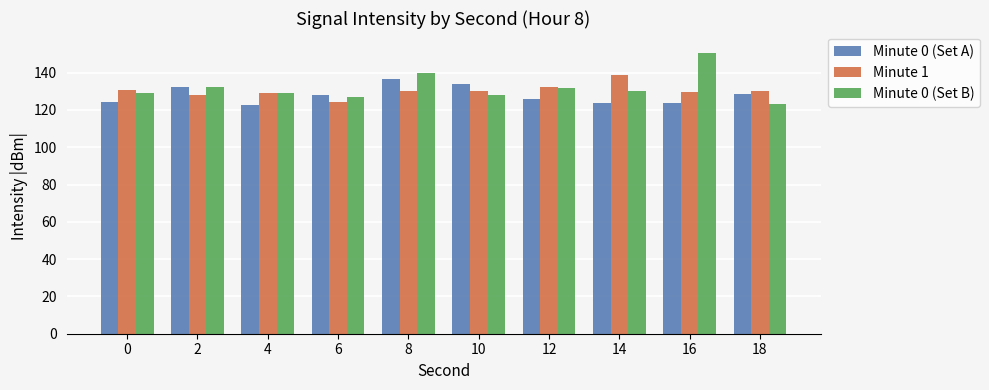

What is the total value across all series at 10?

392.4